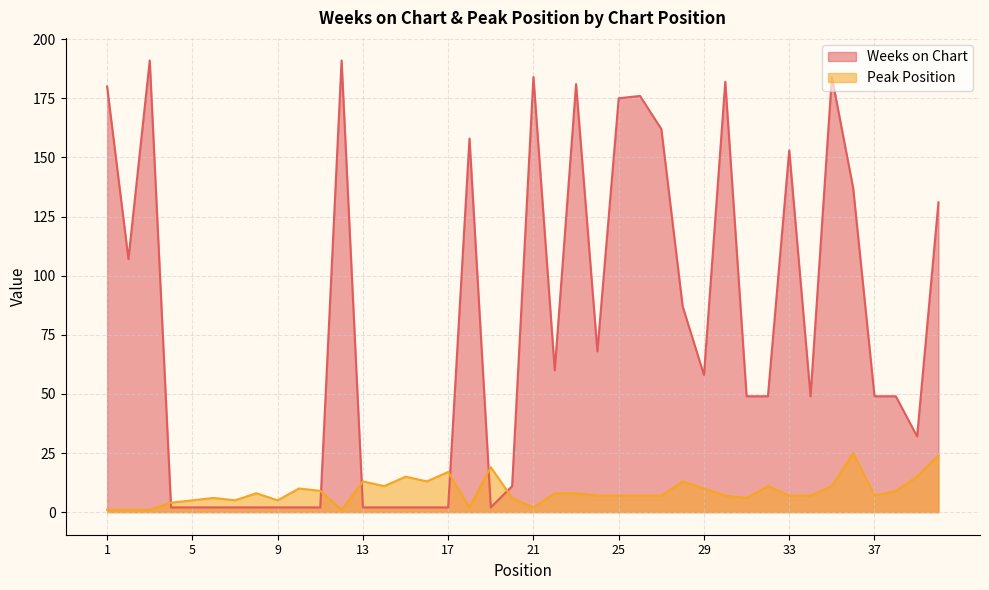

How many data points in Peak Position are above 7?

19